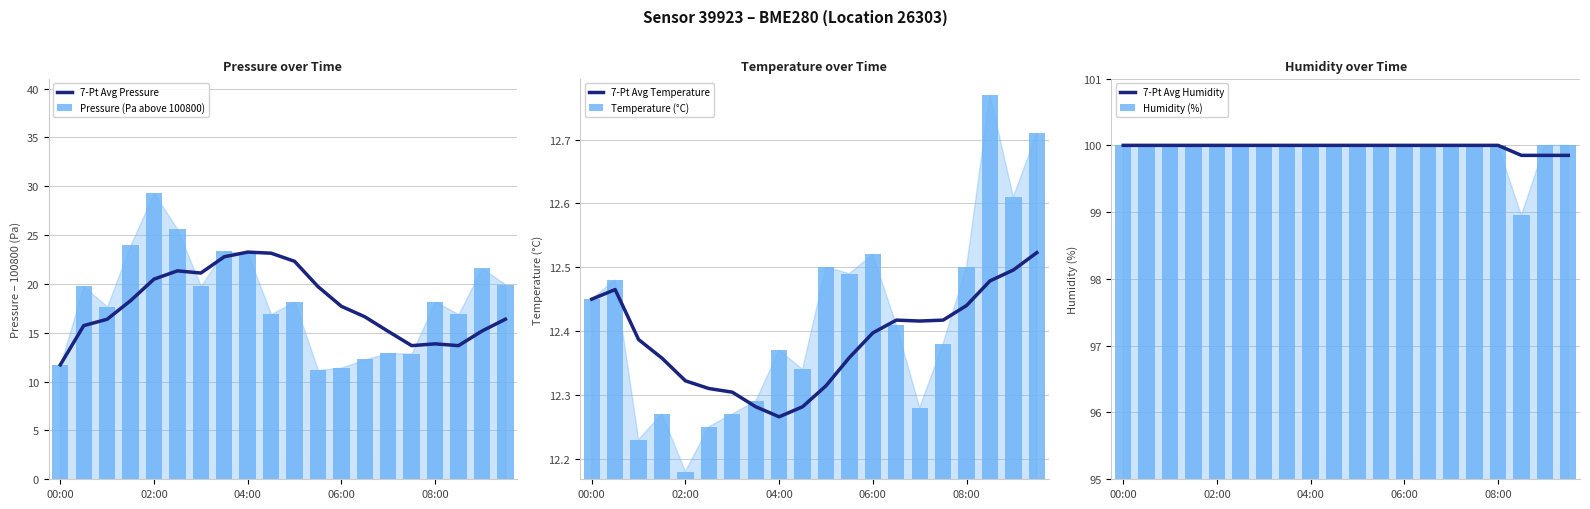

At 13, list the series in order from largest to smallest.

7-Pt Avg Humidity, Humidity (%), 7-Pt Avg Pressure, 7-Pt Avg Temperature, Temperature (°C), Pressure (Pa above 100800)